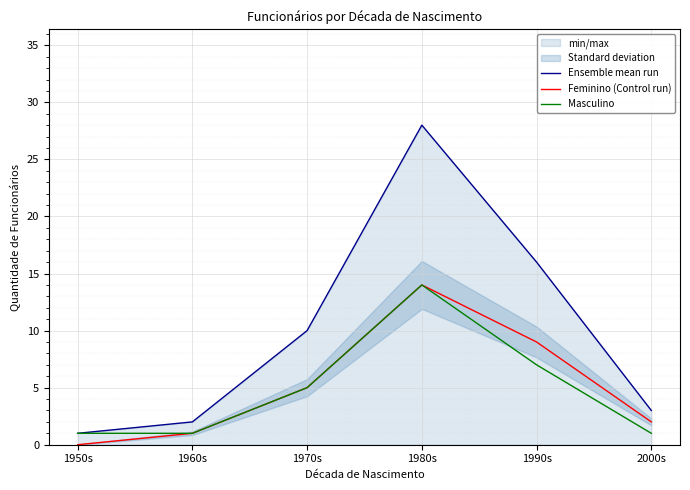

What is the difference between the maximum and minimum values in the Masculino series?

13